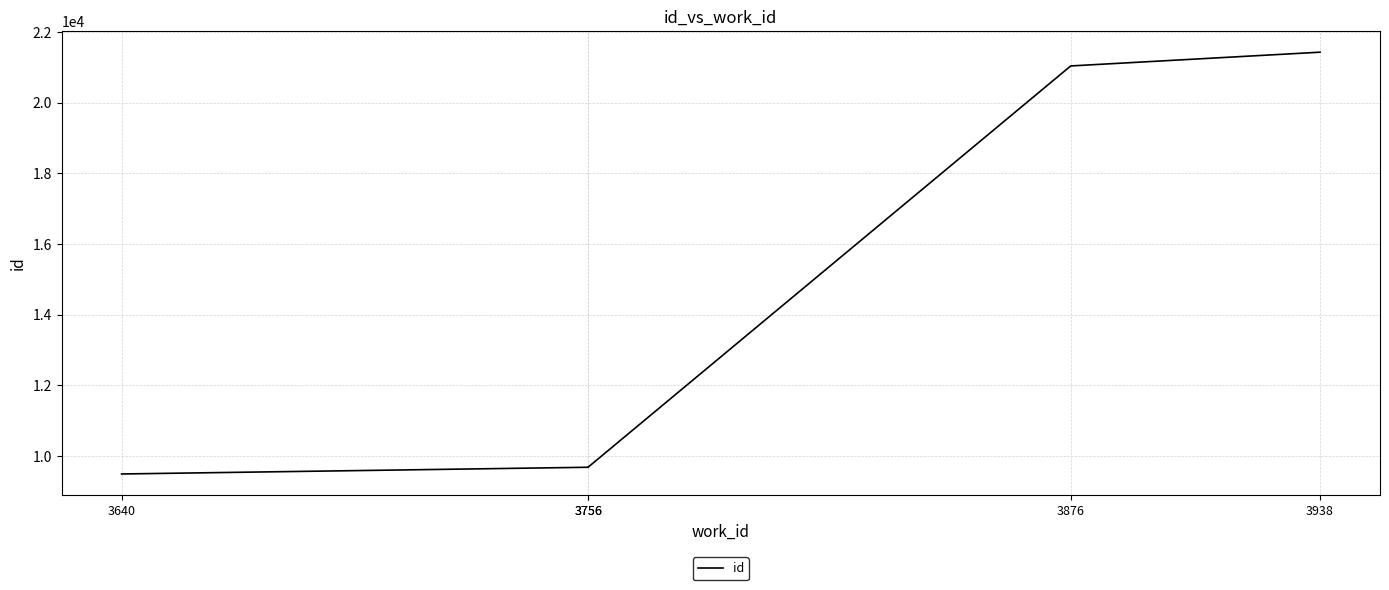

Which has a higher value, 3756 or 3876?

3876